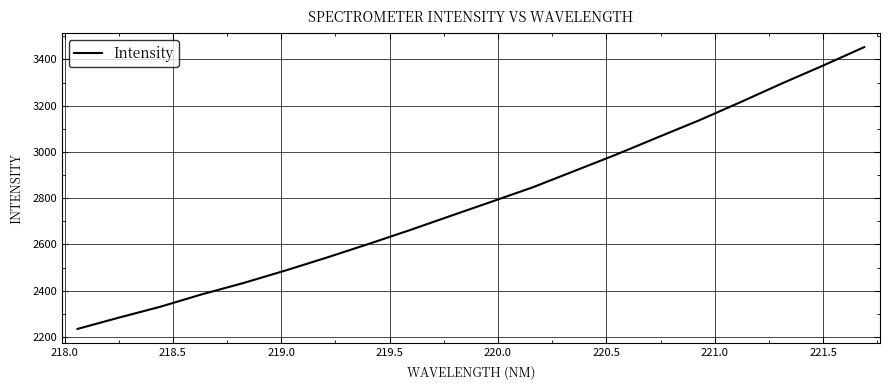

Is this an area chart (filled region under the line)?

No